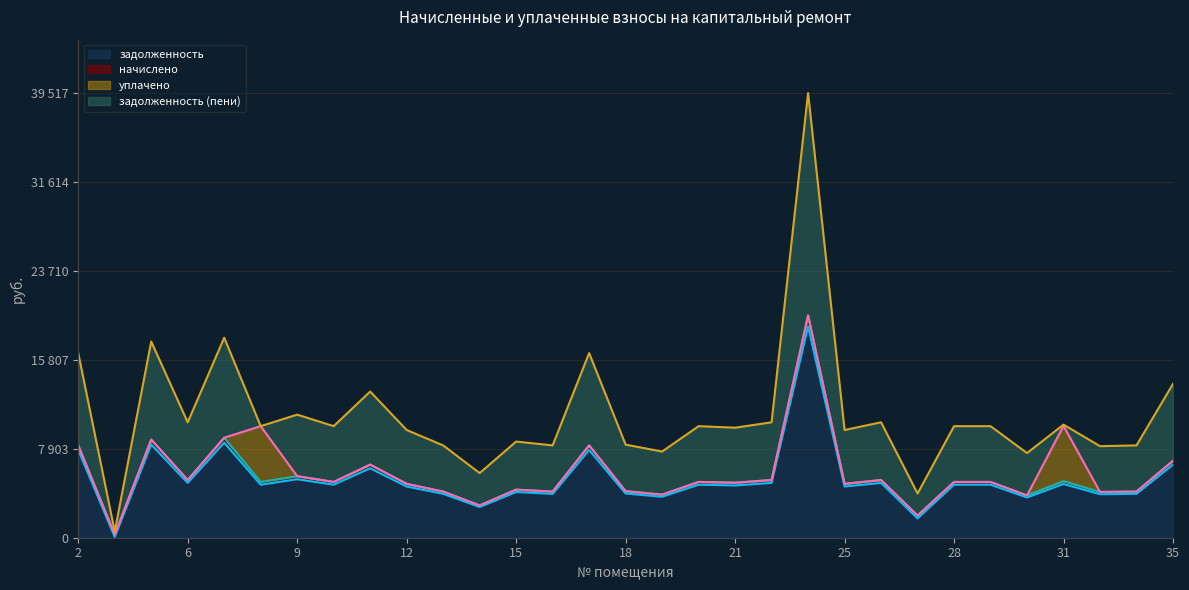

True or false: задолженность (пени) and уплачено intersect in this chart.

True